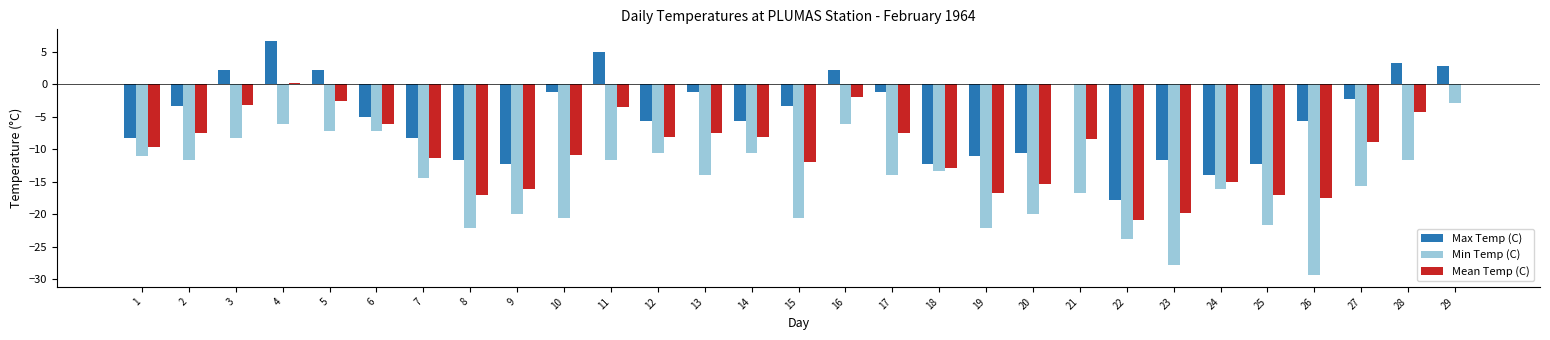

What is the sum of all Max Temp (C) values?

-139.5